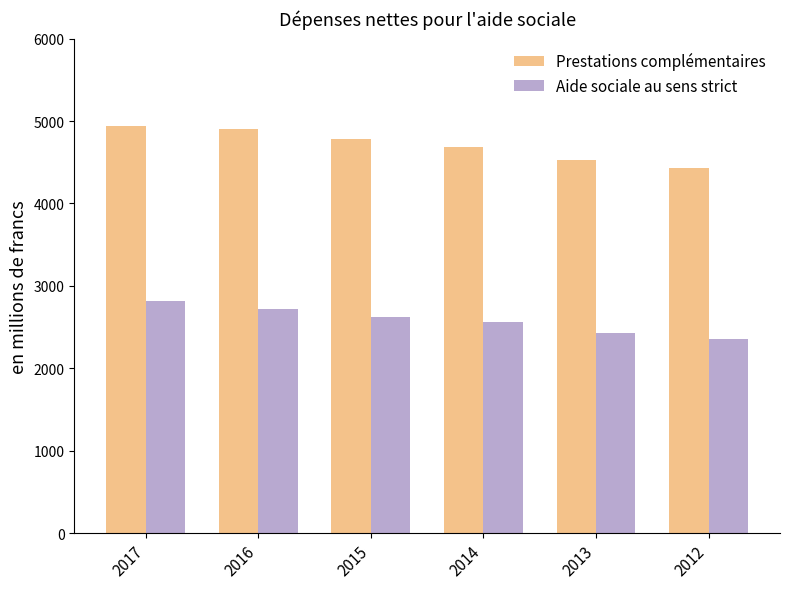

Reading right to left, what are all the values shown in this chart?

Prestations complémentaires: 4435.9	4527.9	4678.7	4782.1	4901.4	4939.0
Aide sociale au sens strict: 2356.7	2430.2	2565.0	2618.9	2722.0	2815.7